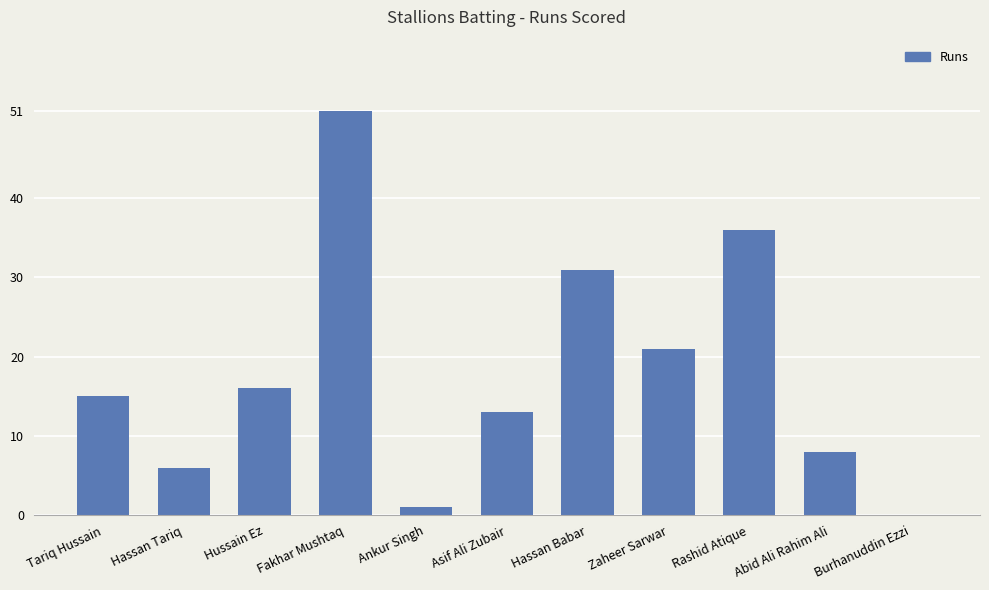

What is the greatest value displayed?

51